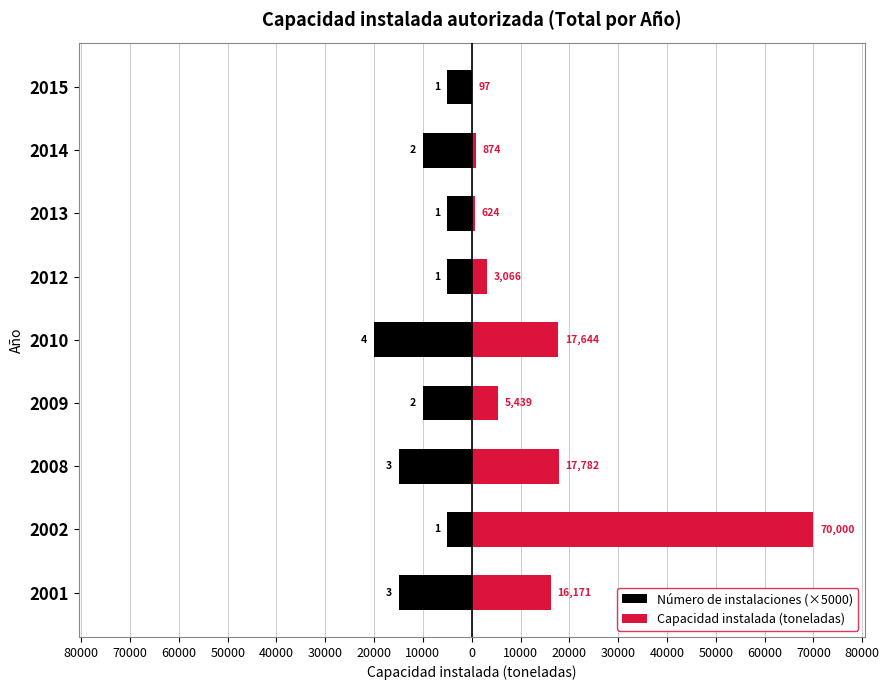

How many Número de instalaciones (×5000) values are between -15000 and -5000?

8